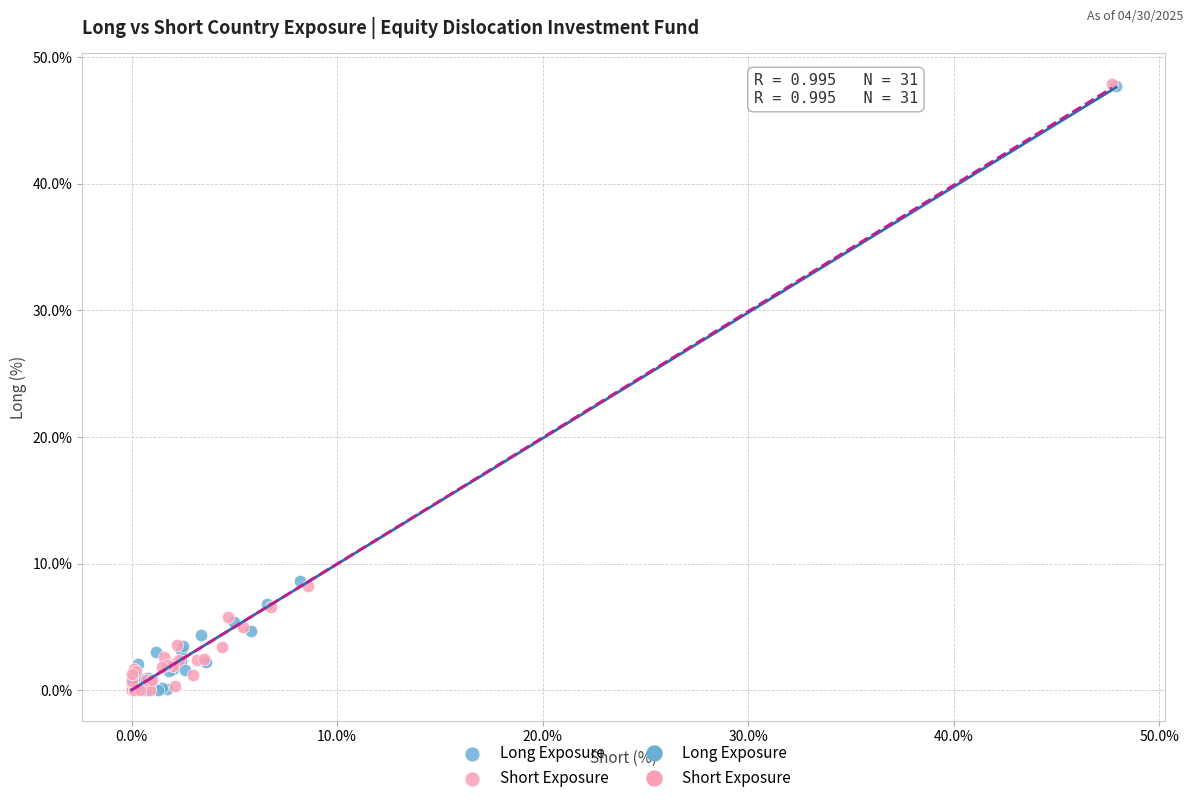

Which series has the largest Y range (max minus min)?

Short Exposure